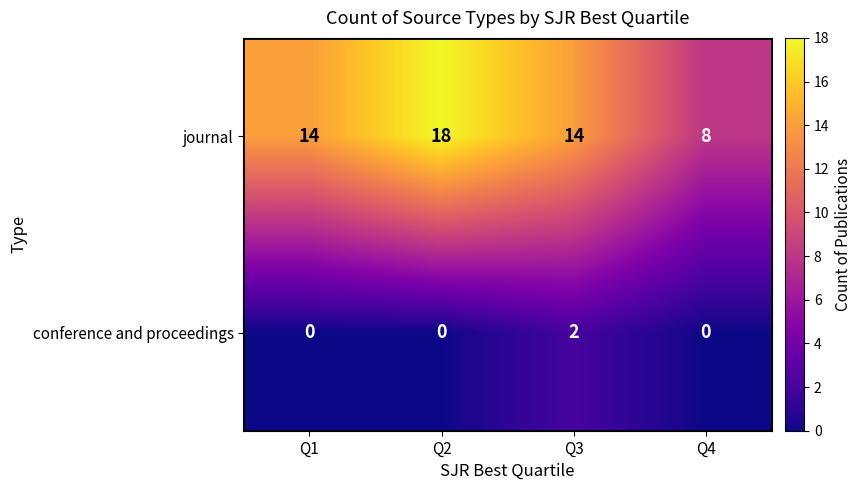

What is the difference between the journal values at Q3 and Q2?

4